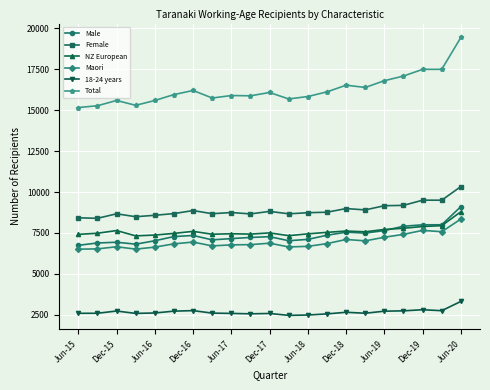

What is the value of the NZ European point at the 15th from the left?

7614